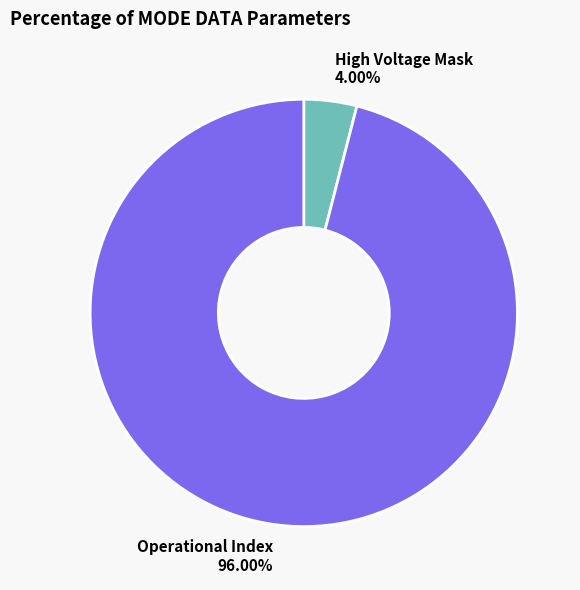

What is the ratio of the value at Operational Index to the value at High Voltage Mask?

24.0